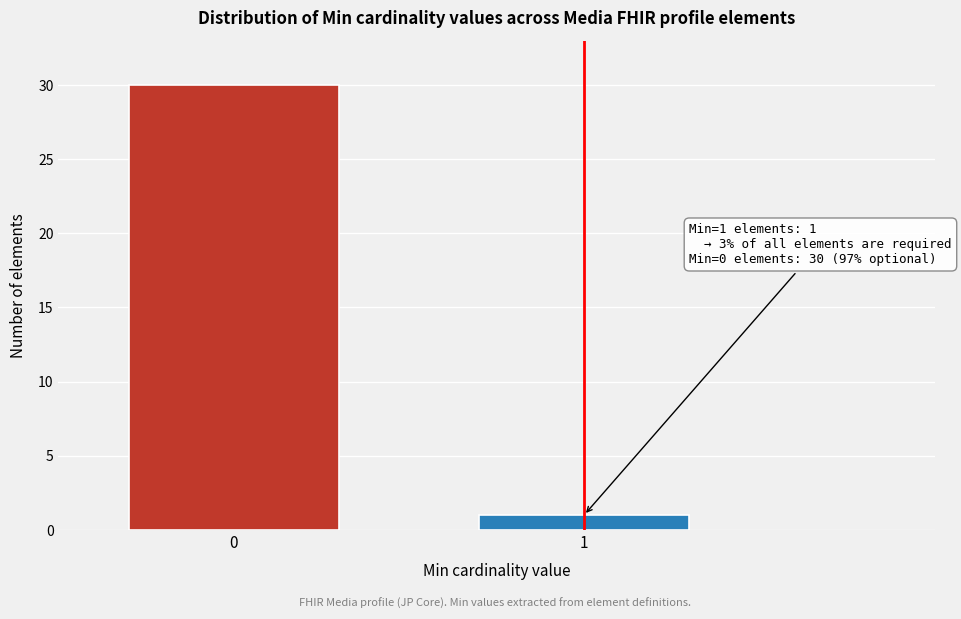

Reading left to right, extract all data points from this chart.

30	1